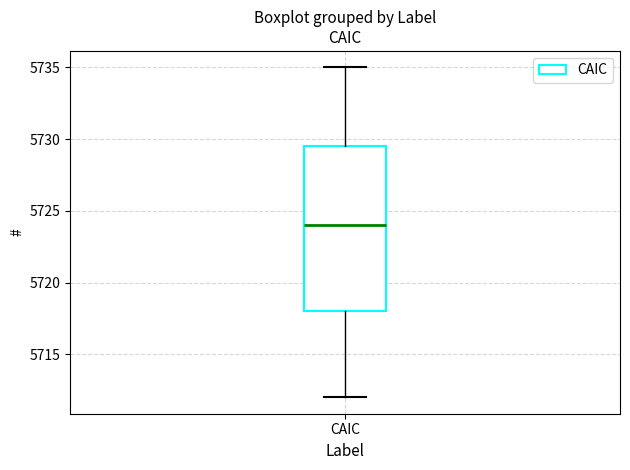

Where does the upper whisker of the box for CAIC end on the y-axis? The values are not printed on the chart, so give them approximately, as read against the axis.

5735.0